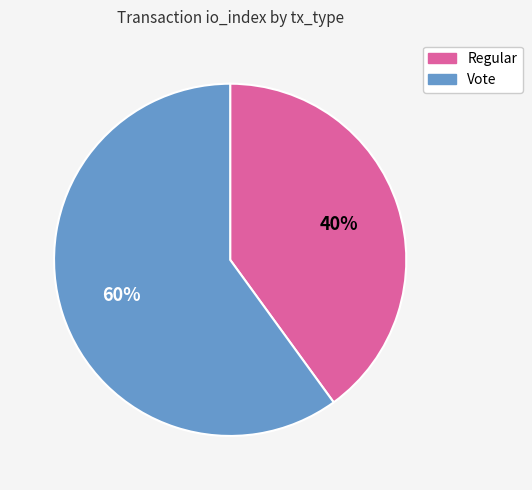

Is Vote the majority of the pie?

Yes